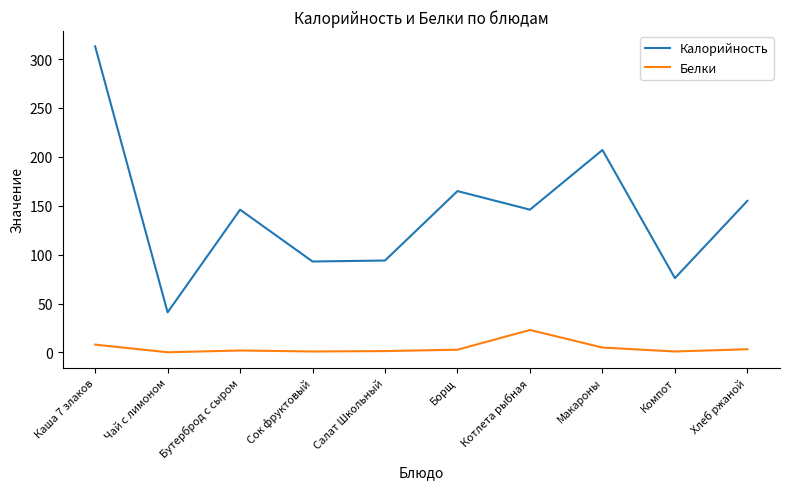

Where is Калорийность nearest to the value 177?

Борщ